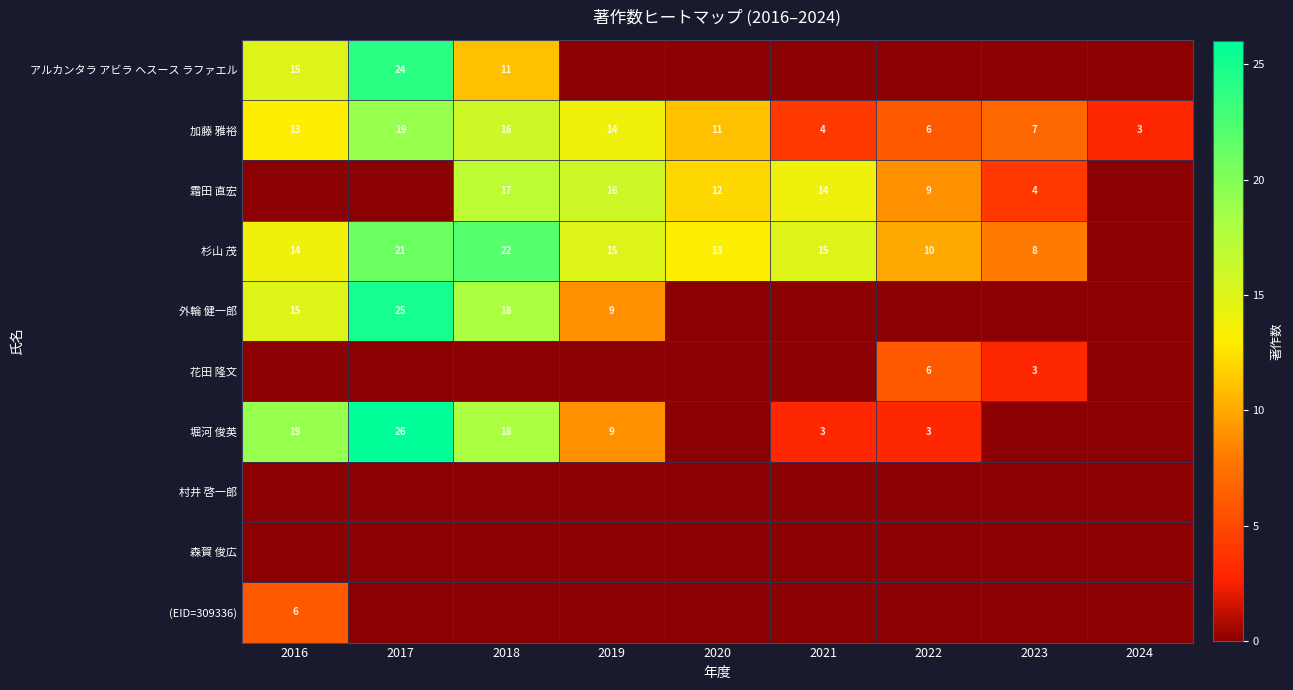

Which category has the highest value across all series?

2017